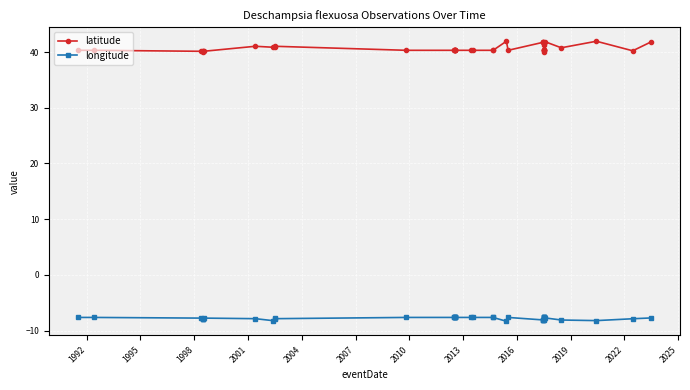

What is the value of the longitude point at the 30th from the left?

-7.6